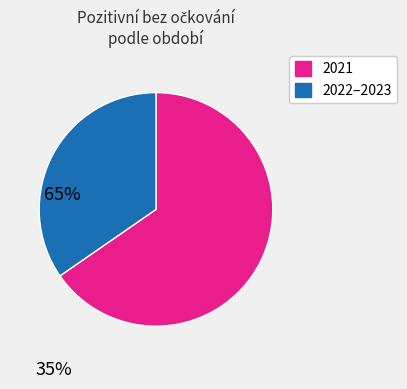

Is there any slice that represents more than half of the pie?

Yes